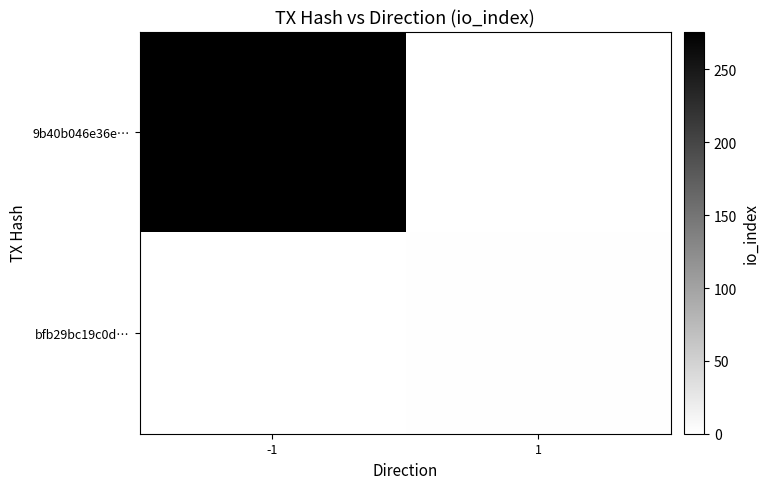

Reading left to right, what are all the values shown in this chart?

9b40b046e36e…: -1=276	1=0
bfb29bc19c0d…: -1=0	1=2